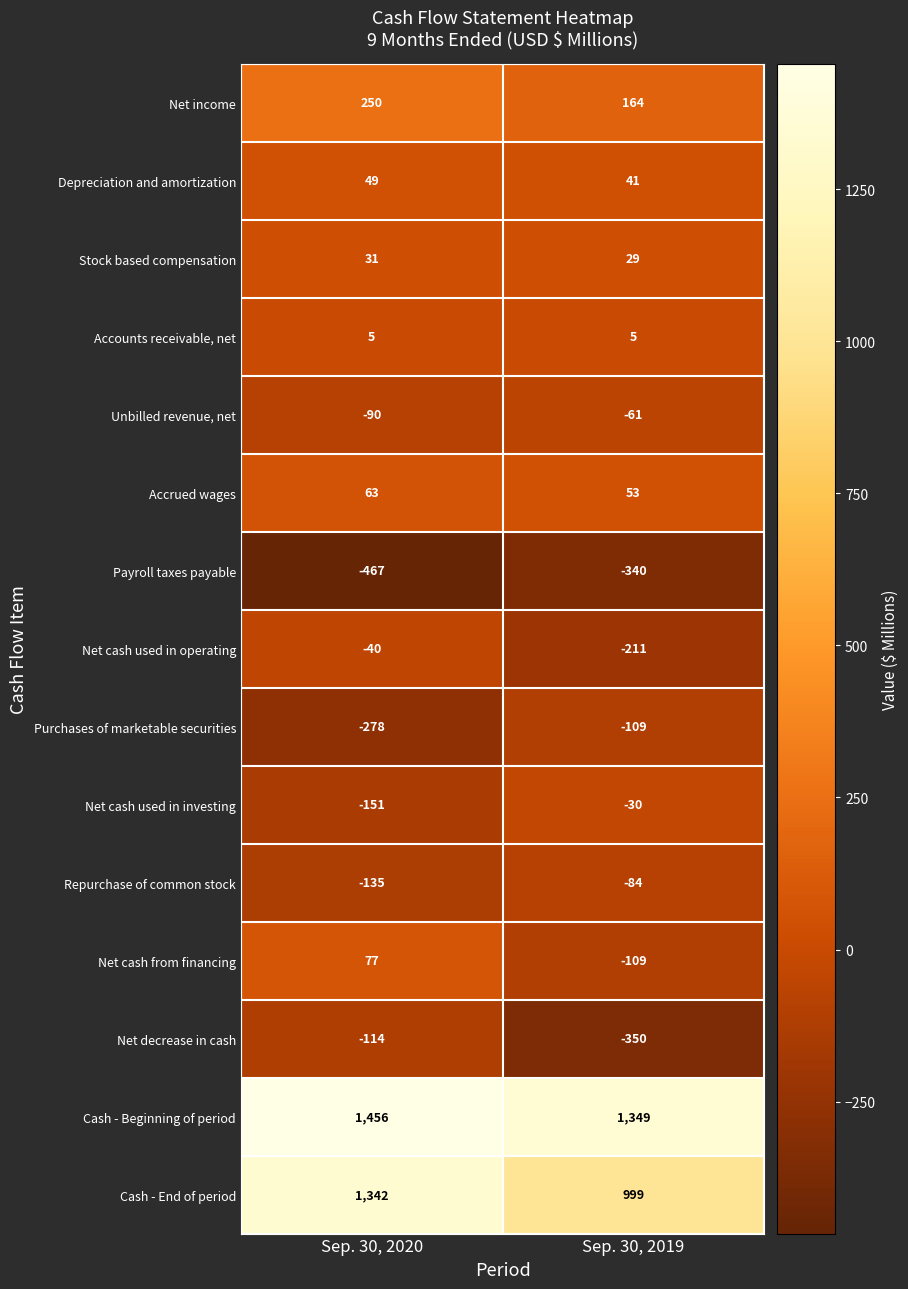

The Repurchase of common stock series shows -215 at Sep. 30, 2020. True or false?

False